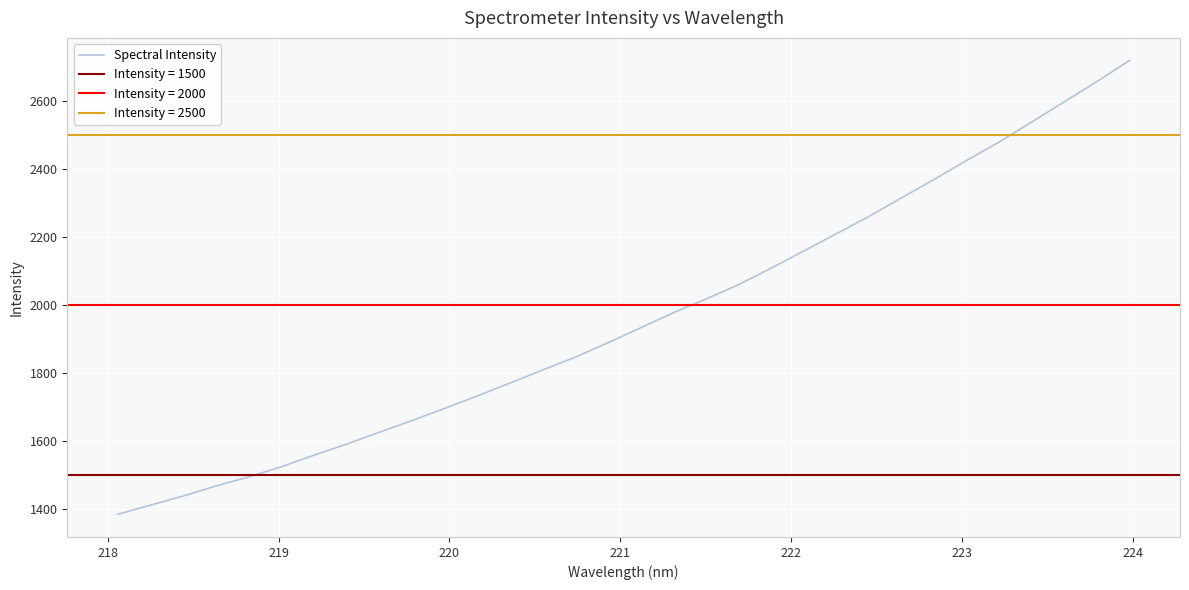

What is the minimum value for Spectral Intensity?

1384.6